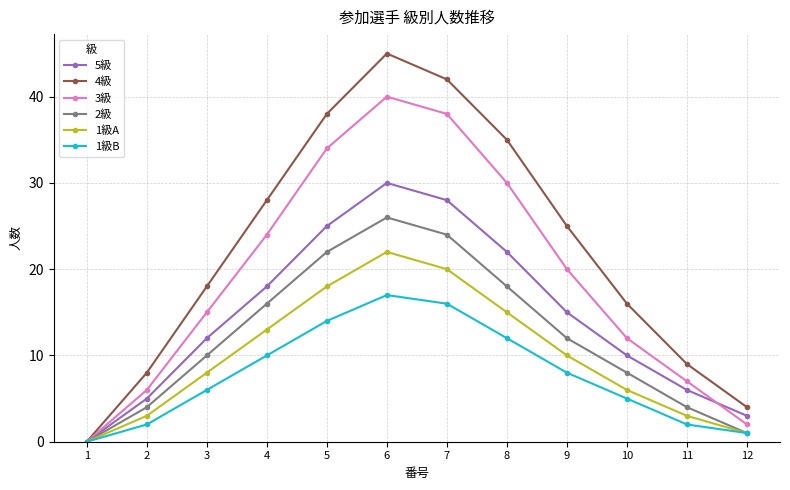

Reading left to right, extract all data points from this chart.

5級: 1=0	2=5	3=12	4=18	5=25	6=30	7=28	8=22	9=15	10=10	11=6	12=3
4級: 1=0	2=8	3=18	4=28	5=38	6=45	7=42	8=35	9=25	10=16	11=9	12=4
3級: 1=0	2=6	3=15	4=24	5=34	6=40	7=38	8=30	9=20	10=12	11=7	12=2
2級: 1=0	2=4	3=10	4=16	5=22	6=26	7=24	8=18	9=12	10=8	11=4	12=1
1級A: 1=0	2=3	3=8	4=13	5=18	6=22	7=20	8=15	9=10	10=6	11=3	12=1
1級B: 1=0	2=2	3=6	4=10	5=14	6=17	7=16	8=12	9=8	10=5	11=2	12=1